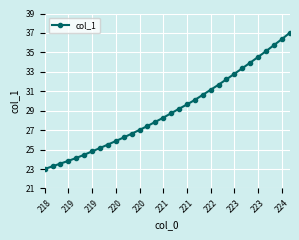

What is the average value?

29.0